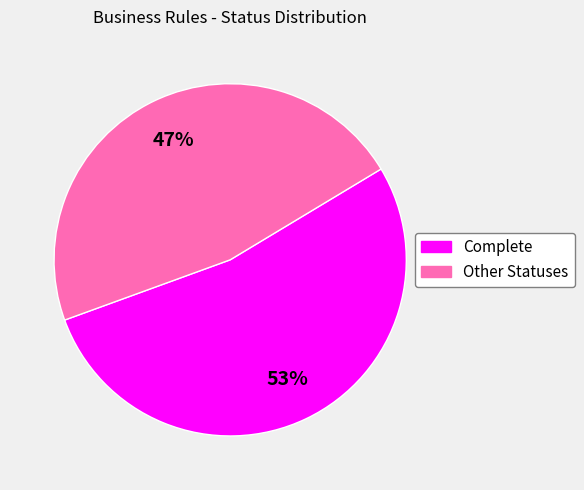

Count the number of slices in the pie.

2